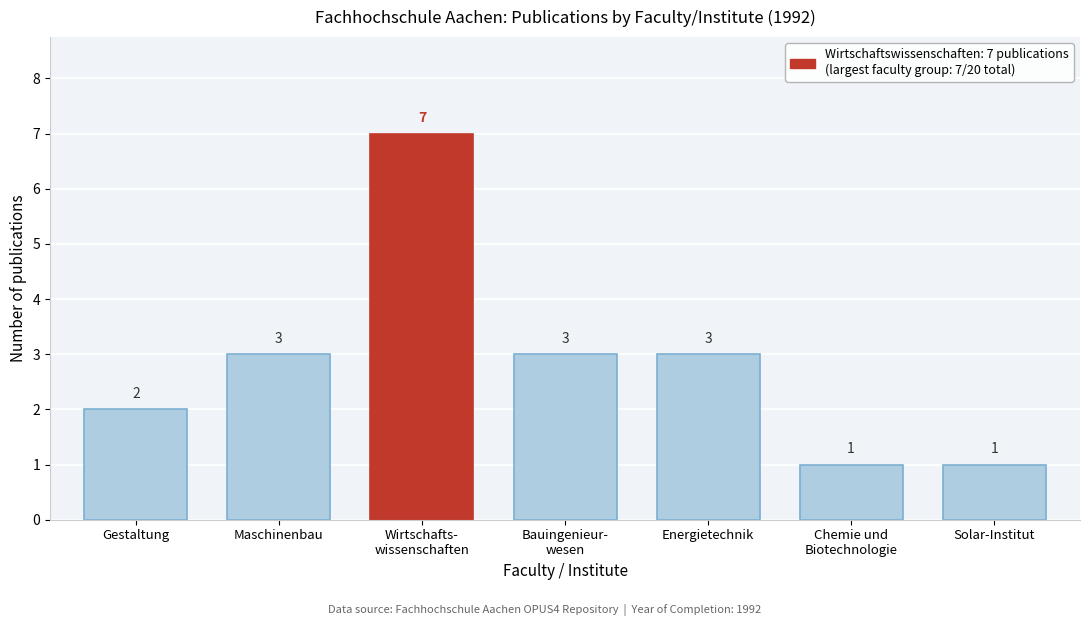

Reading left to right, transcribe all the data shown in this chart.

2	3	7	3	3	1	1